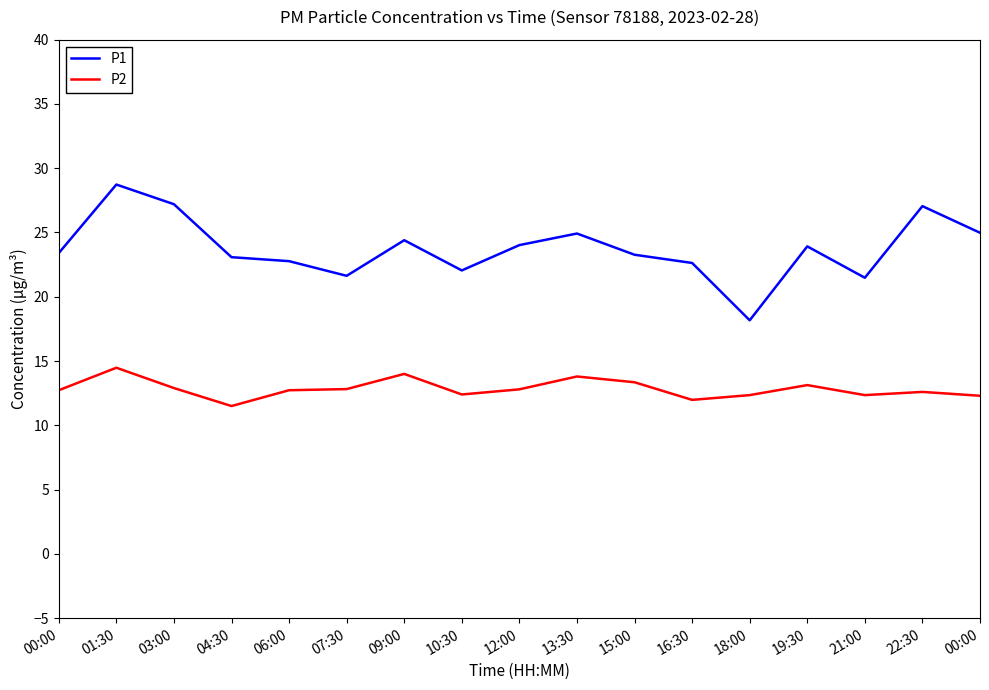

What is the maximum value shown in the chart?

28.7